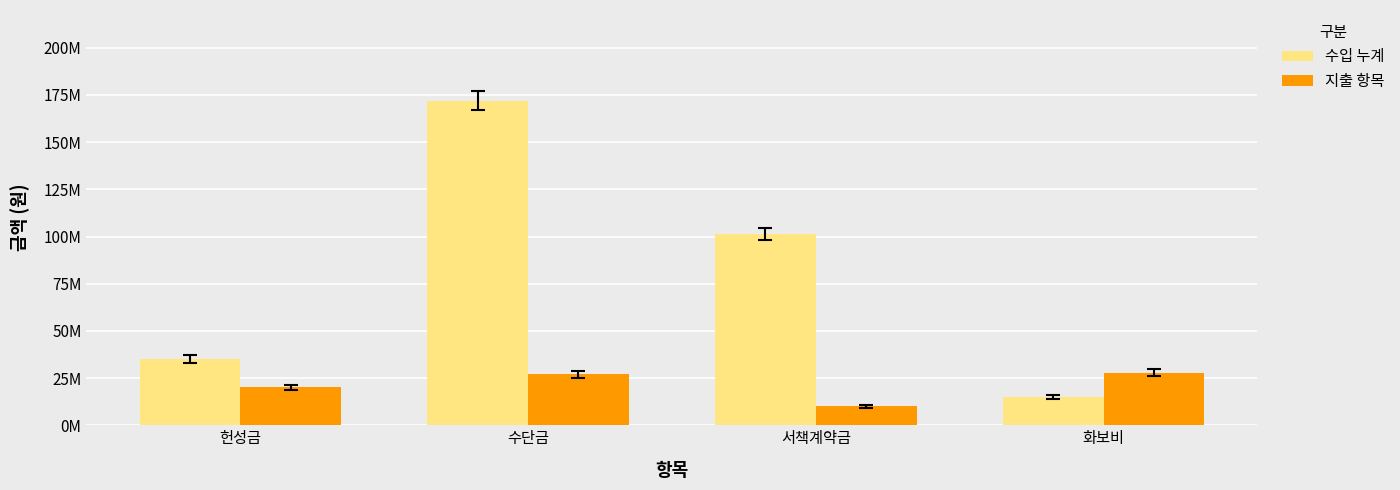

What are all the series names shown in the legend?

수입 누계, 지출 항목